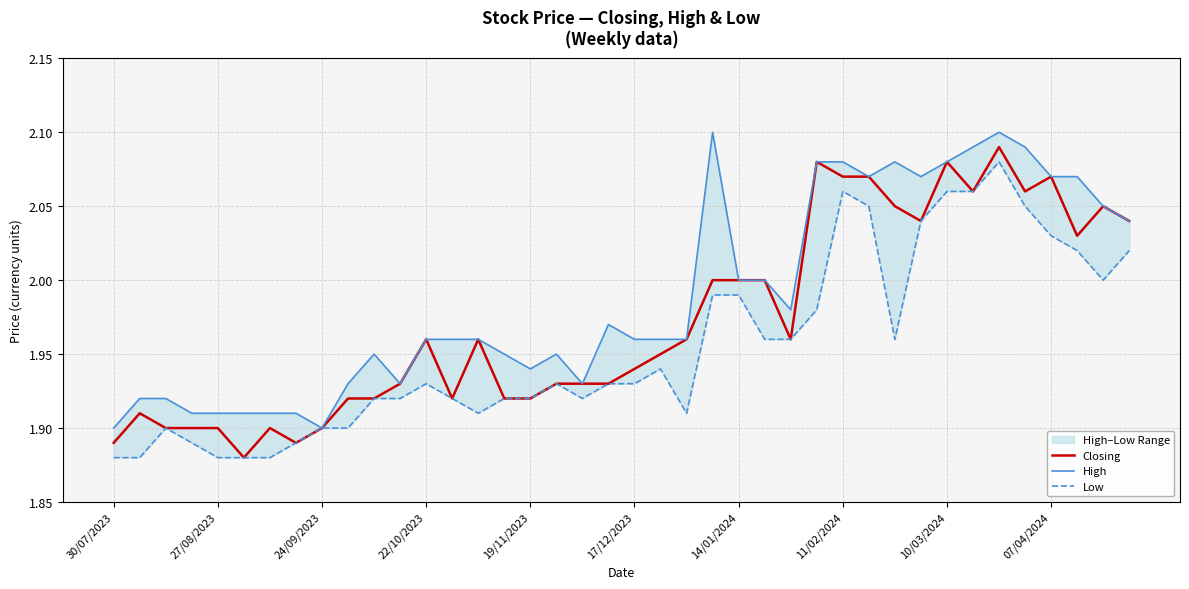

True or false: Closing and Low intersect in this chart.

False